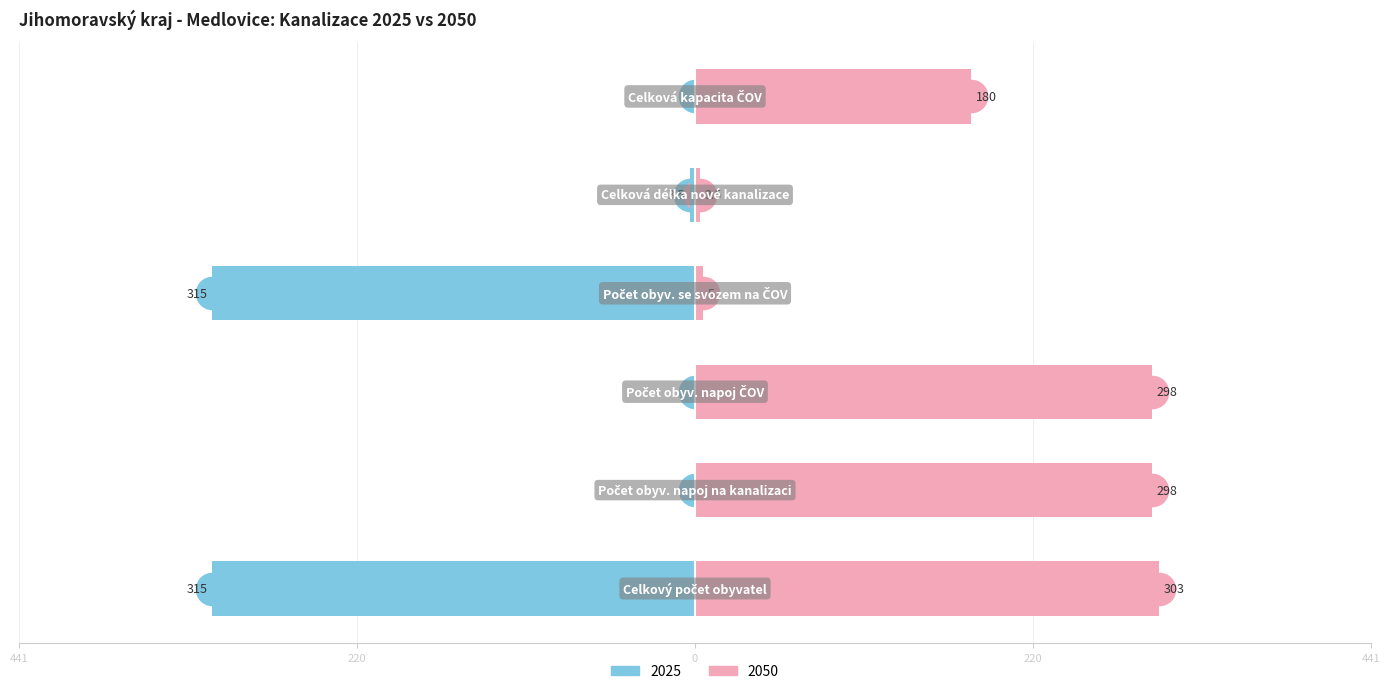

Which category has the highest value in the 2040 series?

Celkový počet obyvatel